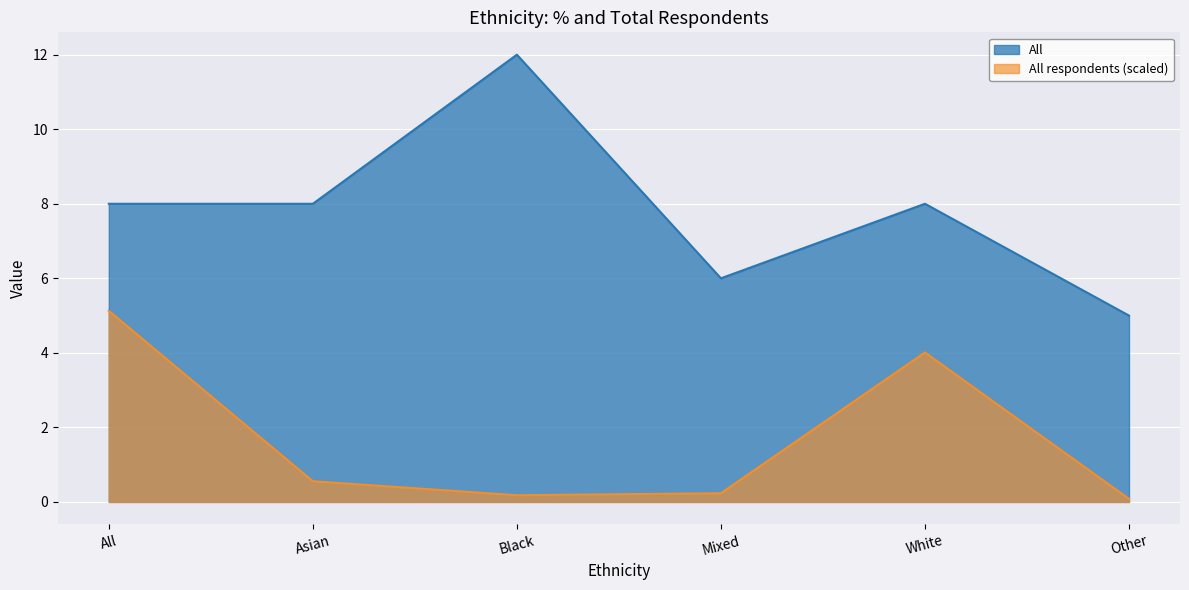

True or false: All respondents and All cross at least once.

False